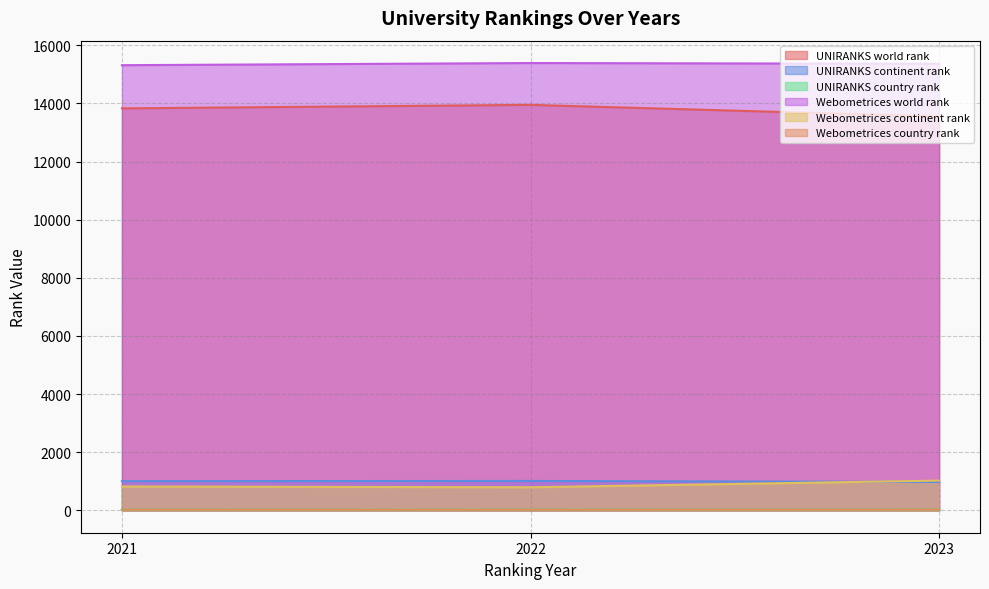

At how many categories does at least one series exceed 156?

3